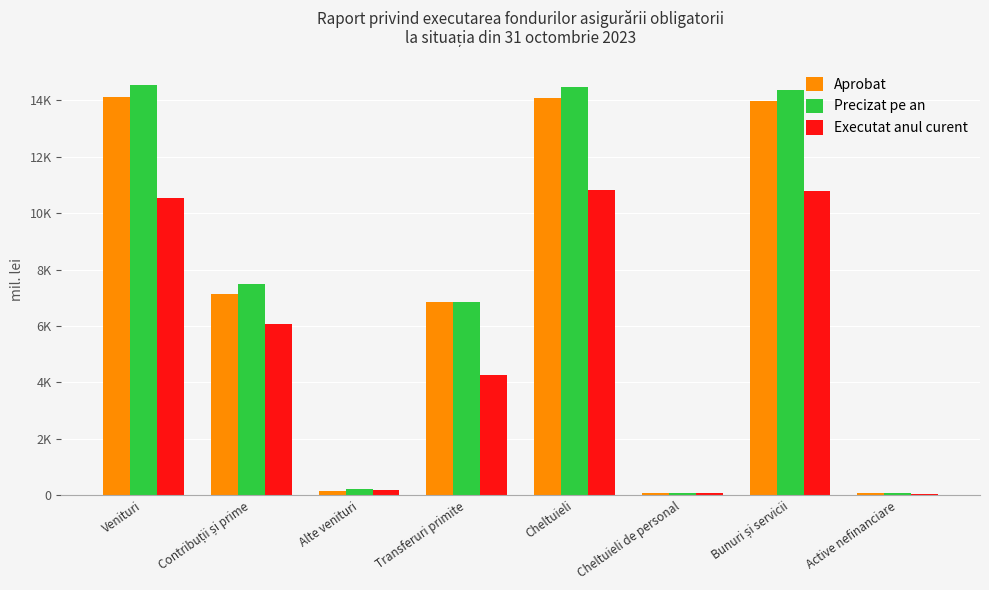

True or false: Executat anul curent has a value of 4279.7 at Transferuri primite.

True